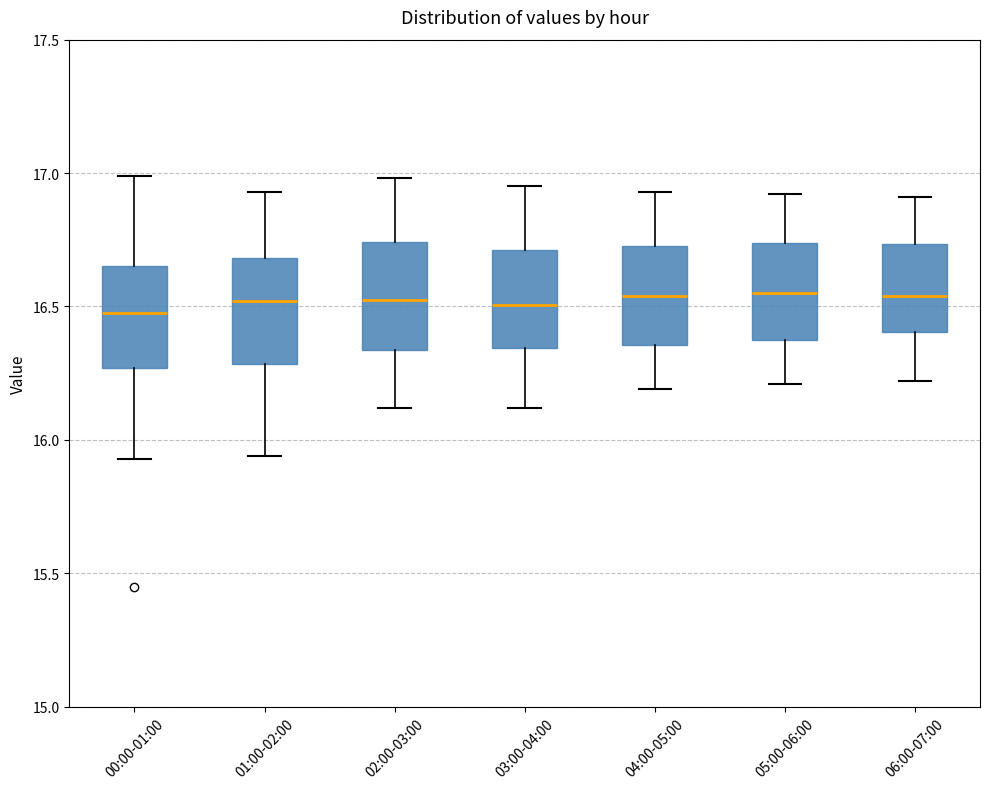

Reading left to right, transcribe this box plot: for each box, give where its median line is, the range the box spans, and where its two whiskers end, as read against the y-axis. The values are not printed on the chart, so give them approximately, as read against the axis.

00:00-01:00: median 16.50, box 16.25 to 16.65, whiskers 15.95 to 17.00
01:00-02:00: median 16.50, box 16.30 to 16.70, whiskers 15.95 to 16.95
02:00-03:00: median 16.55, box 16.35 to 16.75, whiskers 16.10 to 17.00
03:00-04:00: median 16.50, box 16.35 to 16.70, whiskers 16.10 to 16.95
04:00-05:00: median 16.55, box 16.35 to 16.75, whiskers 16.20 to 16.95
05:00-06:00: median 16.55, box 16.35 to 16.75, whiskers 16.20 to 16.90
06:00-07:00: median 16.55, box 16.40 to 16.75, whiskers 16.20 to 16.90